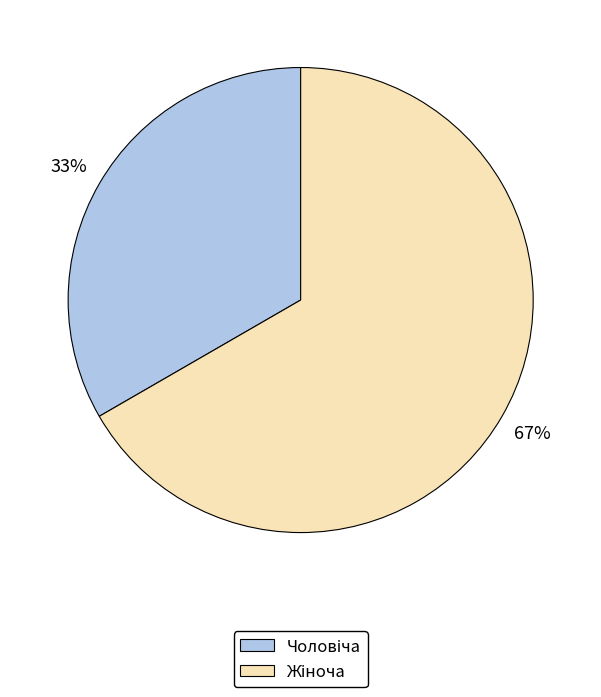

To the nearest percent, what is the average slice percentage?

50%